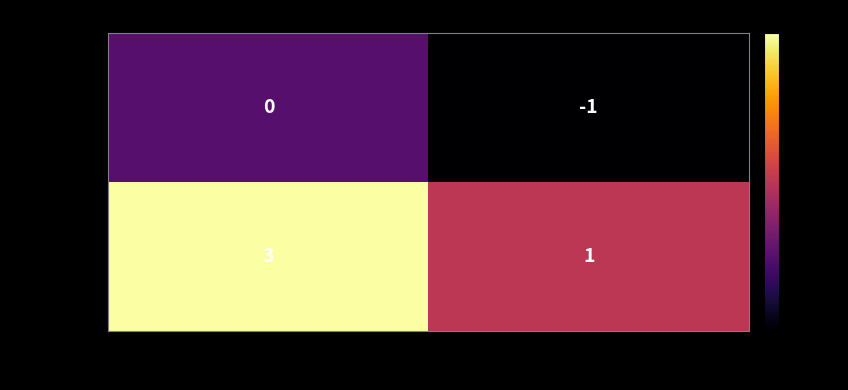

Which series has the widest spread of values?

8f4dae98…